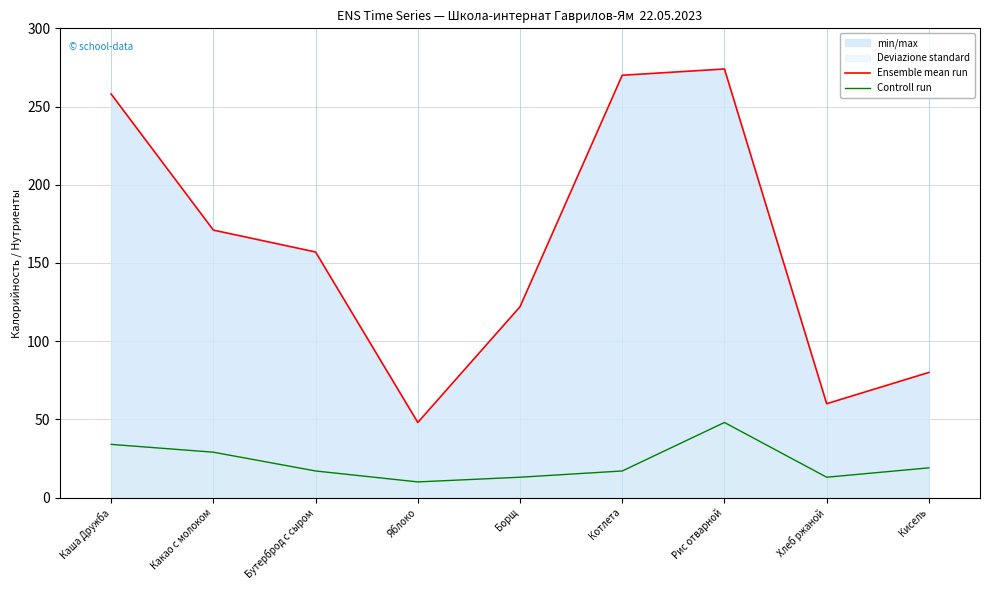

Where does the Controll run series first go above 17?

Каша Дружба